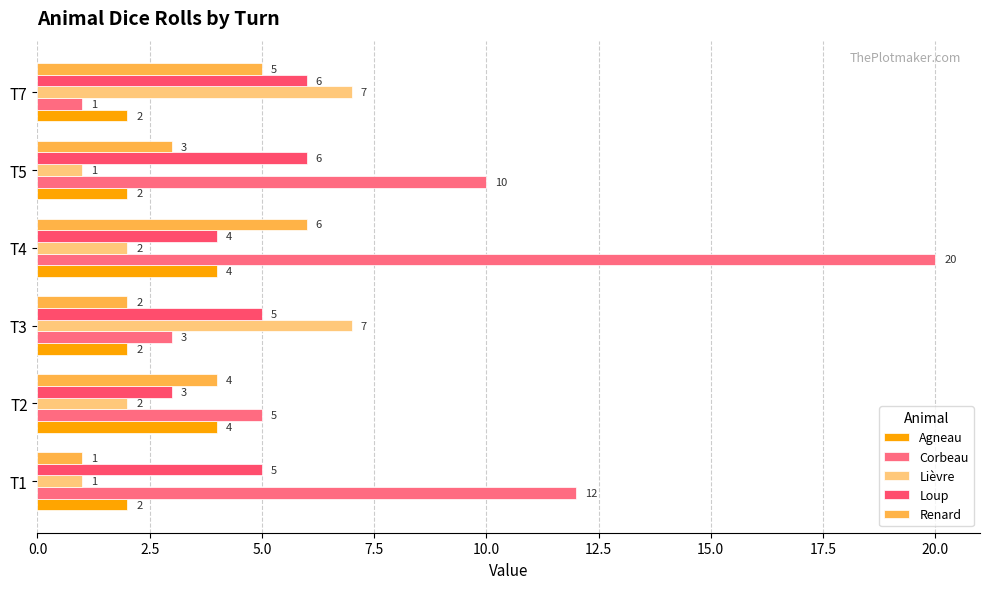

Which category has the highest value across all series?

T4